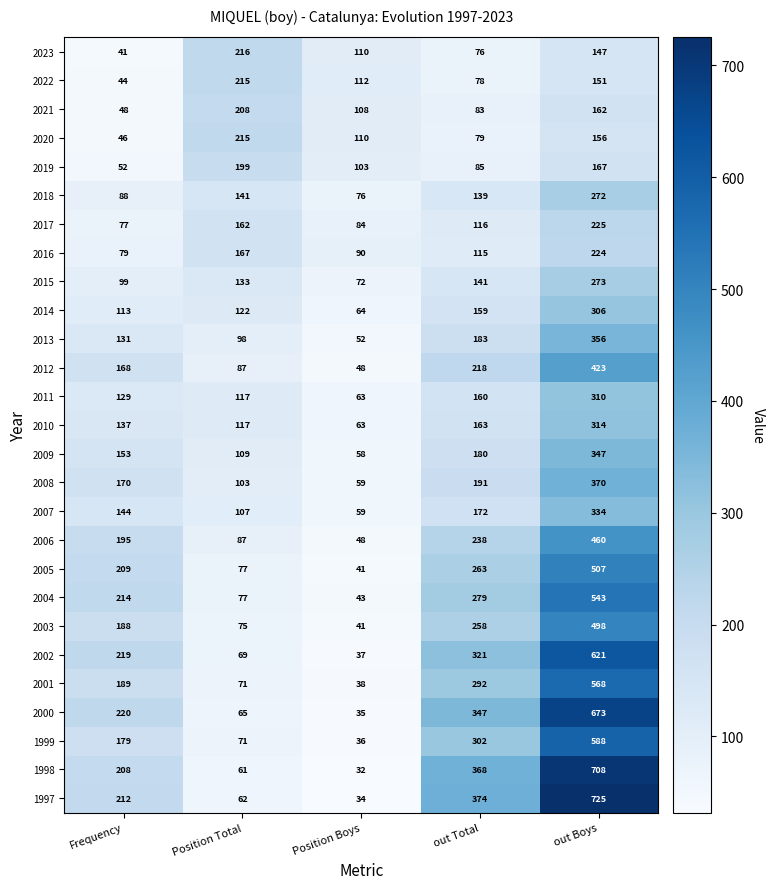

What is the average value of the 2008 series?

179